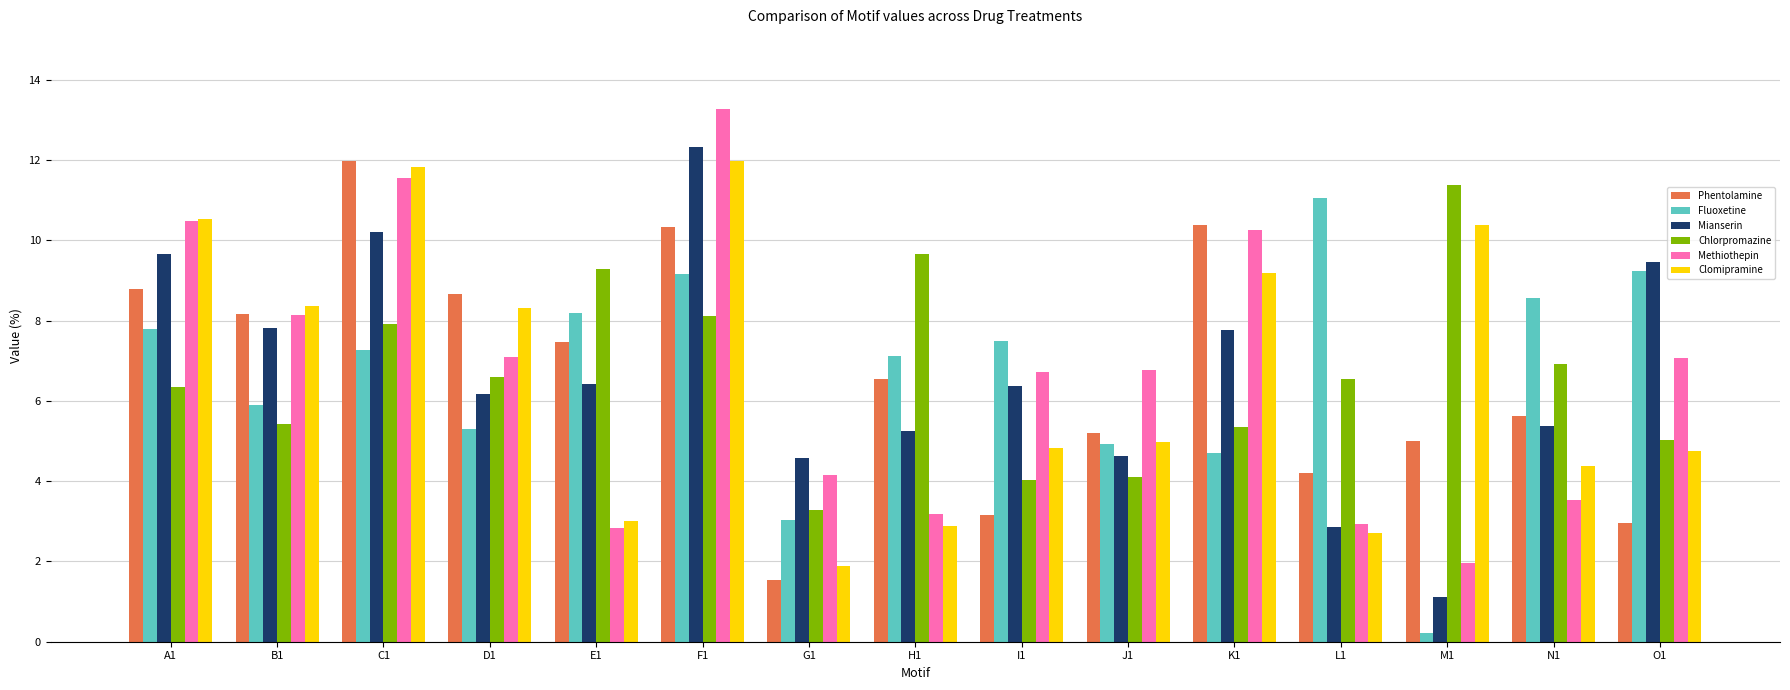

How many values in the Fluoxetine series exceed 7?

9